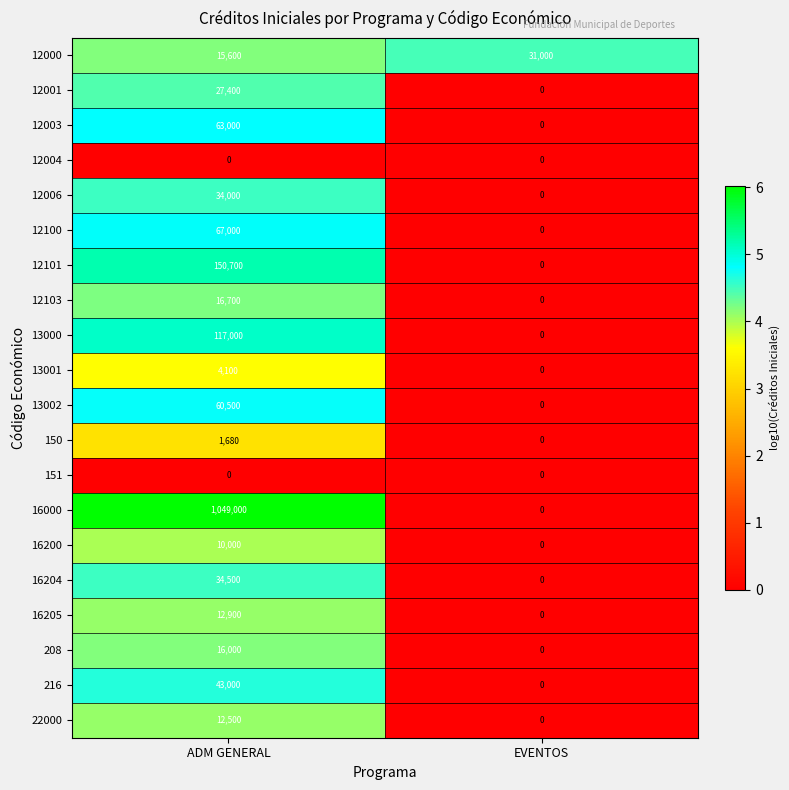

What value does the 13001 series have at ADM GENERAL?

4100